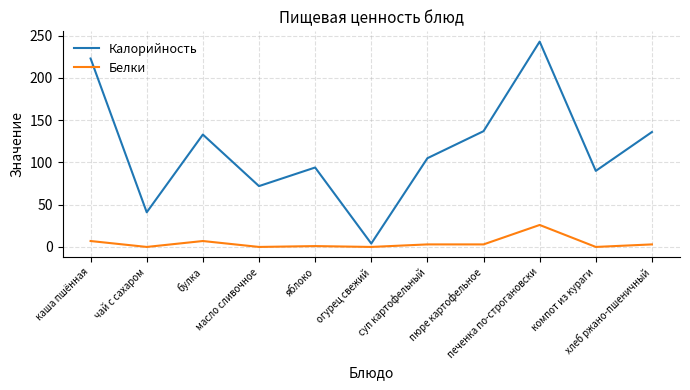

What is the minimum value for Калорийность?

4